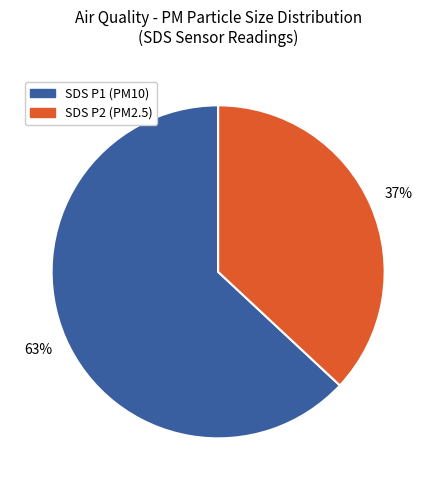

To the nearest percent, what is the difference between the largest and smallest slice percentages?

26%